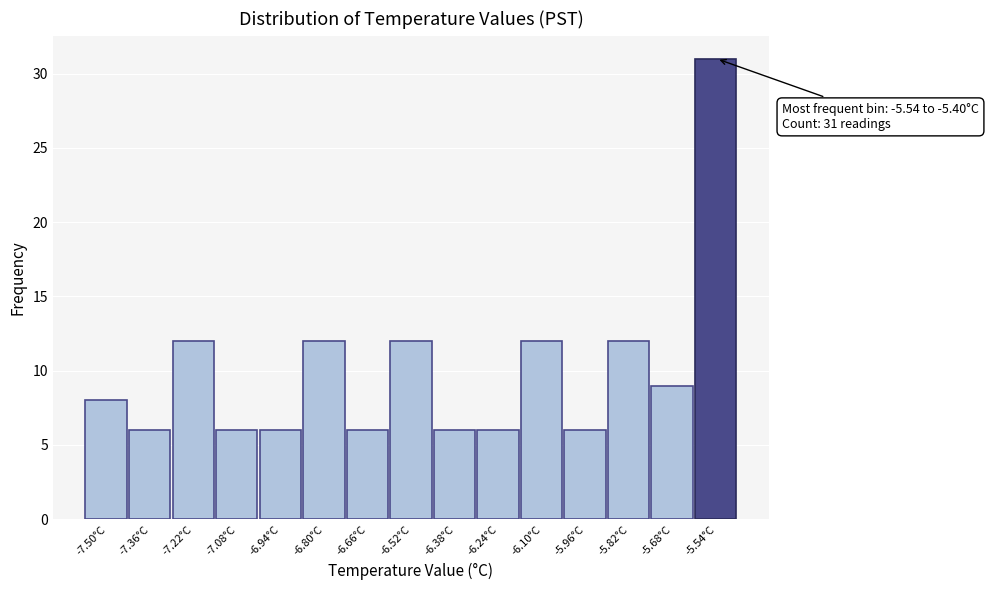

Reading left to right, what are all the values shown in this chart?

8	6	12	6	6	12	6	12	6	6	12	6	12	9	31